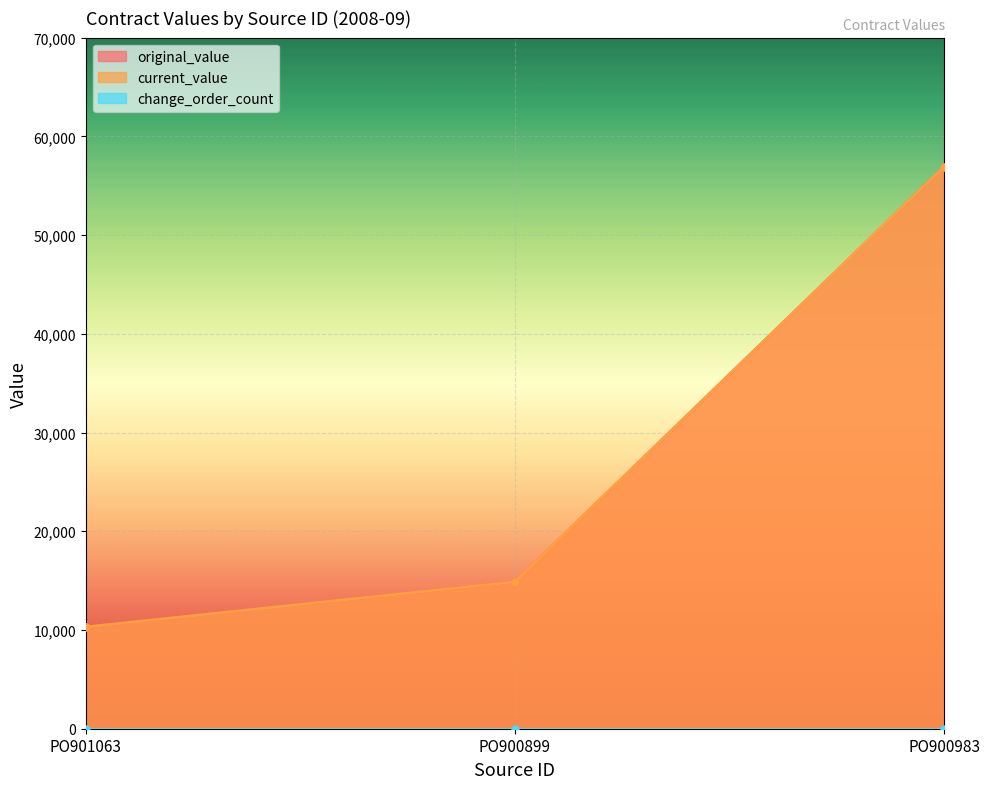

List the labels in order of current_value value, largest first.

PO900983, PO900899, PO901063